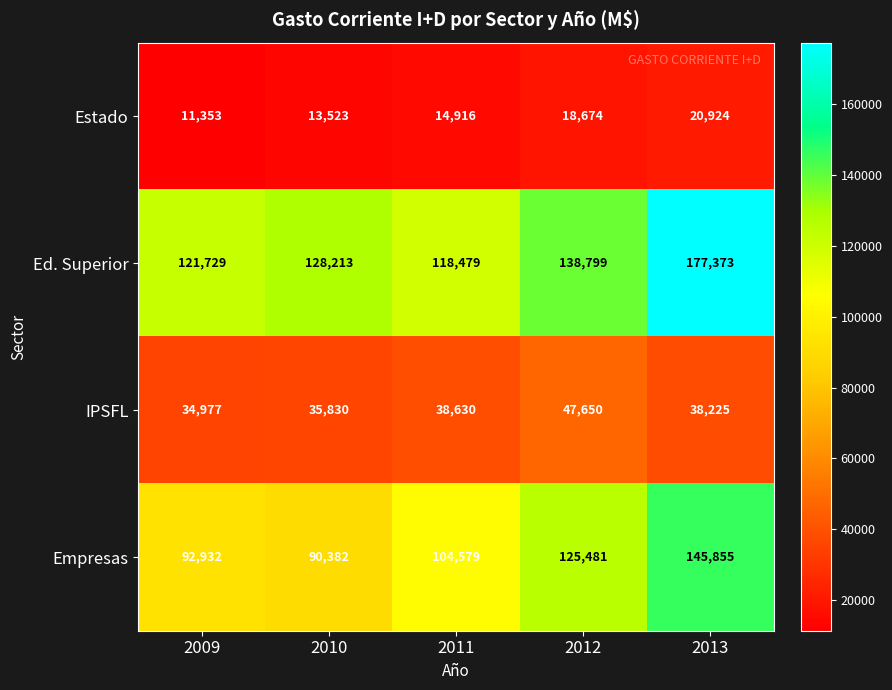

What is the total value across all series at 2011?

276604